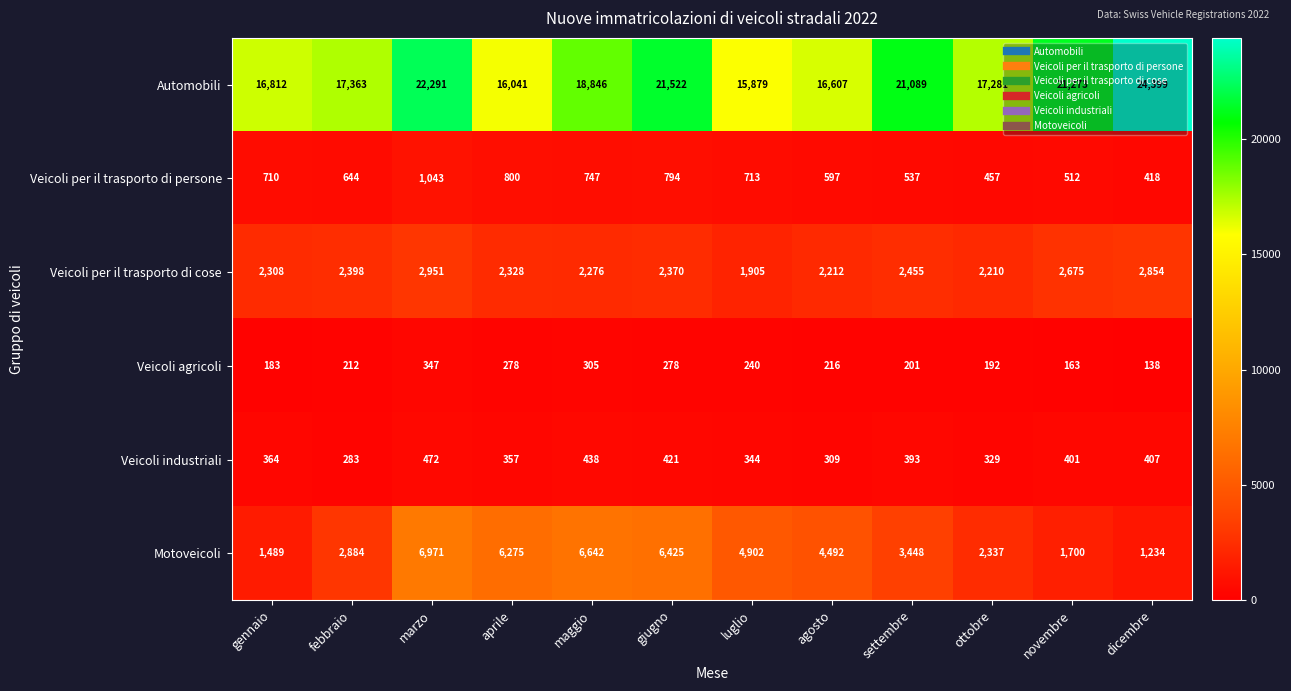

Which series has the largest range (max minus min)?

Automobili